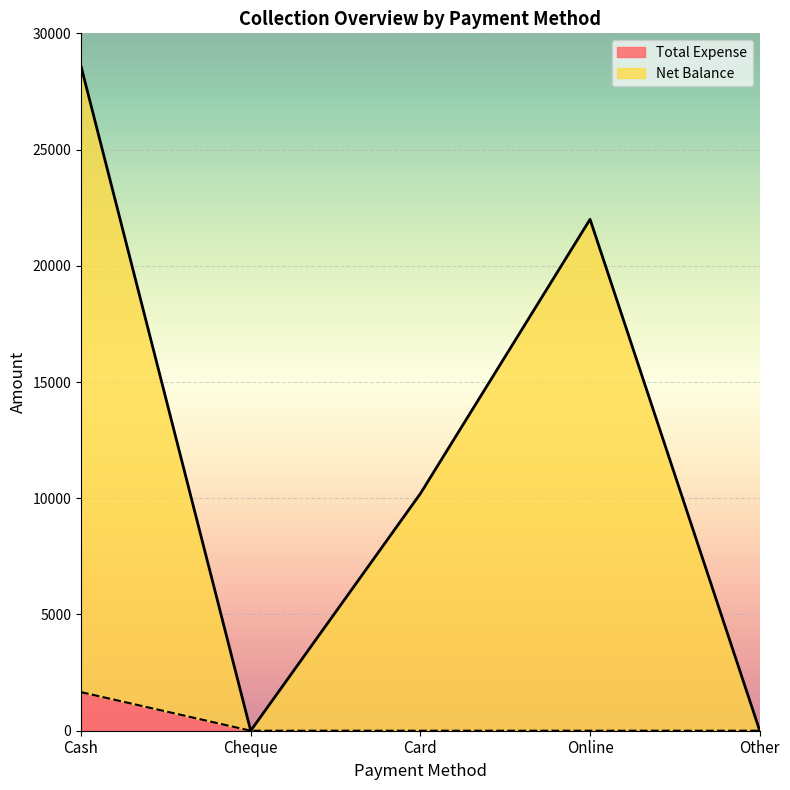

Reading left to right, extract all data points from this chart.

Net Balance: Cash=28585	Cheque=0	Card=10200	Online=22000	Other=0
Total Expense: Cash=1660	Cheque=0	Card=0	Online=0	Other=0